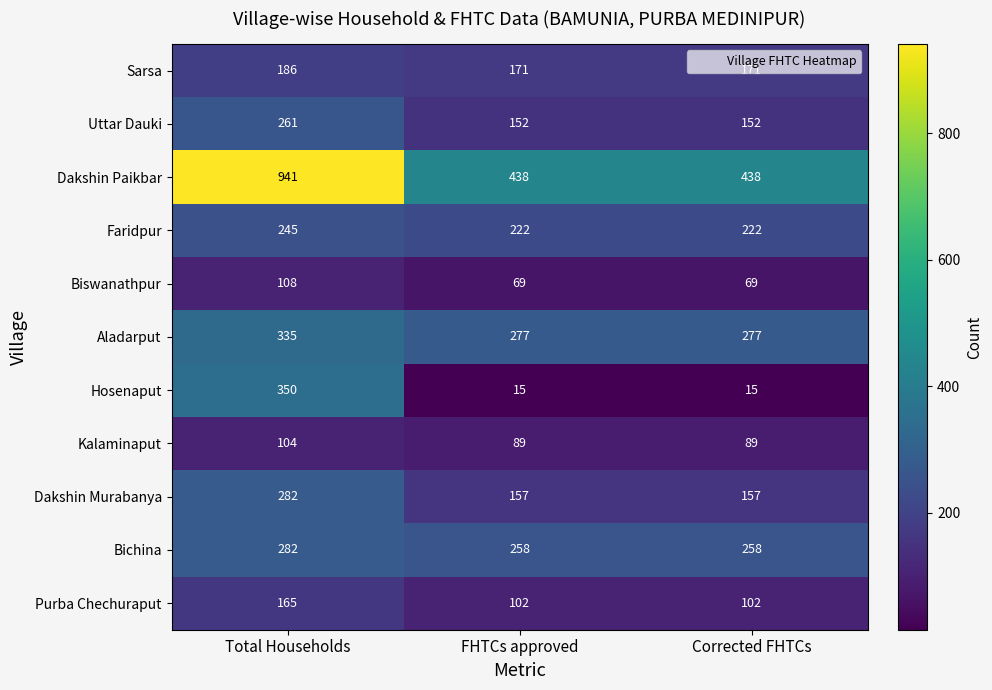

Read the Sarsa value at Total Households.

186